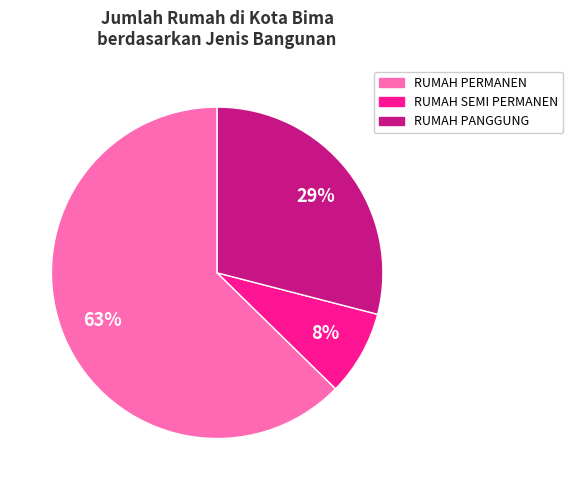

To the nearest percent, what is the average slice percentage?

33%